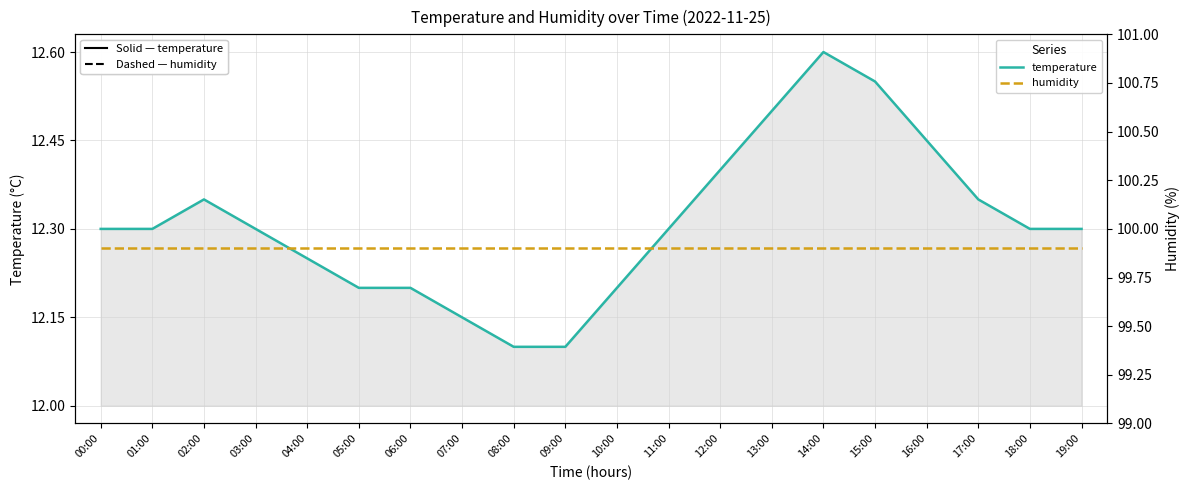

Does the chart have visible grid lines?

Yes